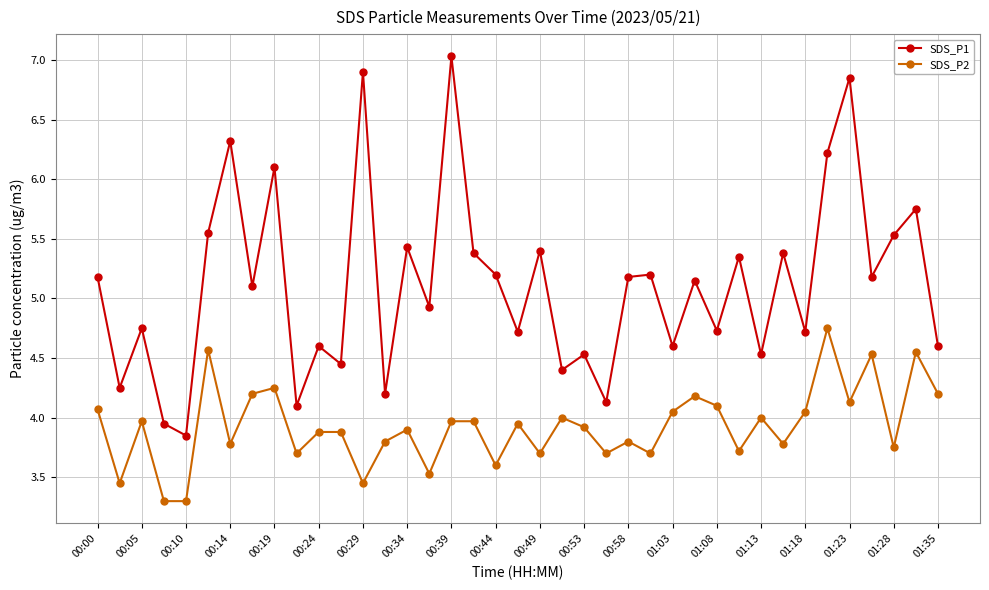

List the series in order of their peak value, lowest first.

SDS_P2, SDS_P1